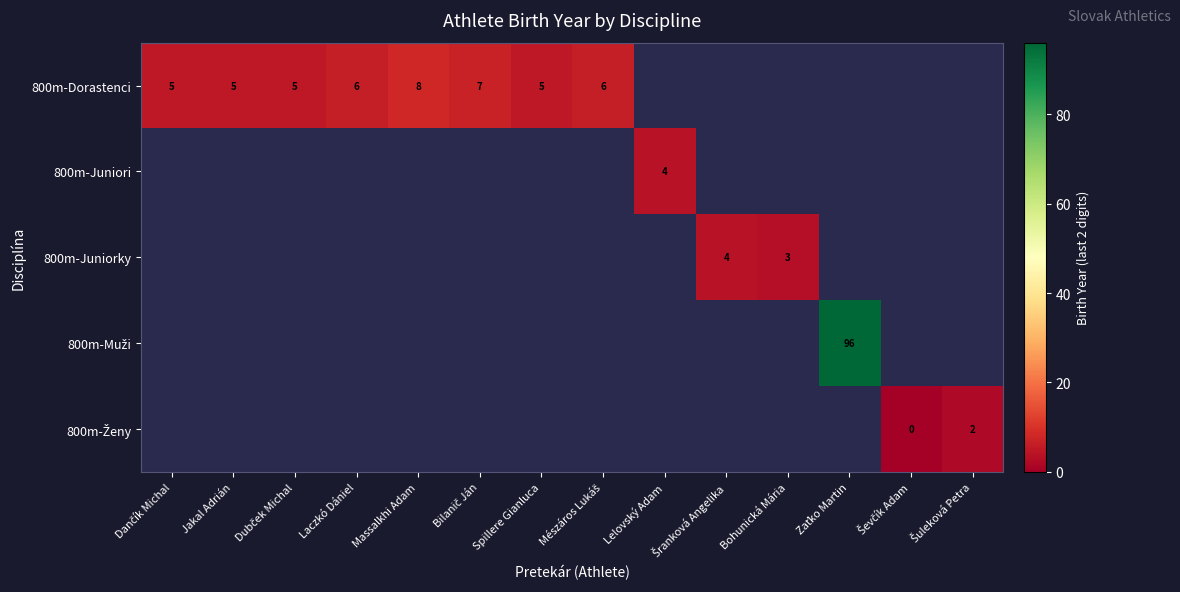

The 800m-Juniorky series shows 3 at Bohunická Mária. True or false?

True